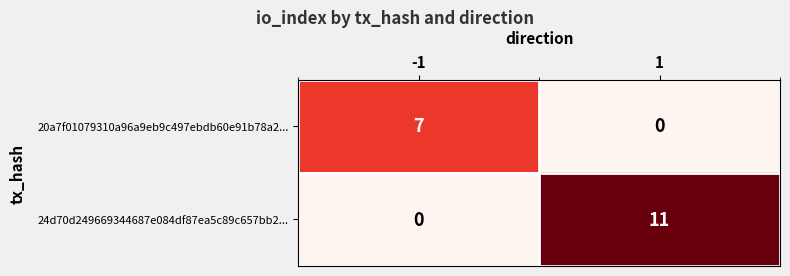

Reading left to right, list all the values displayed in this chart.

20a7f01079310a96a9eb9c497ebdb60e91b78a2...: -1=7	1=0
24d70d249669344687e084df87ea5c89c657bb2...: -1=0	1=11